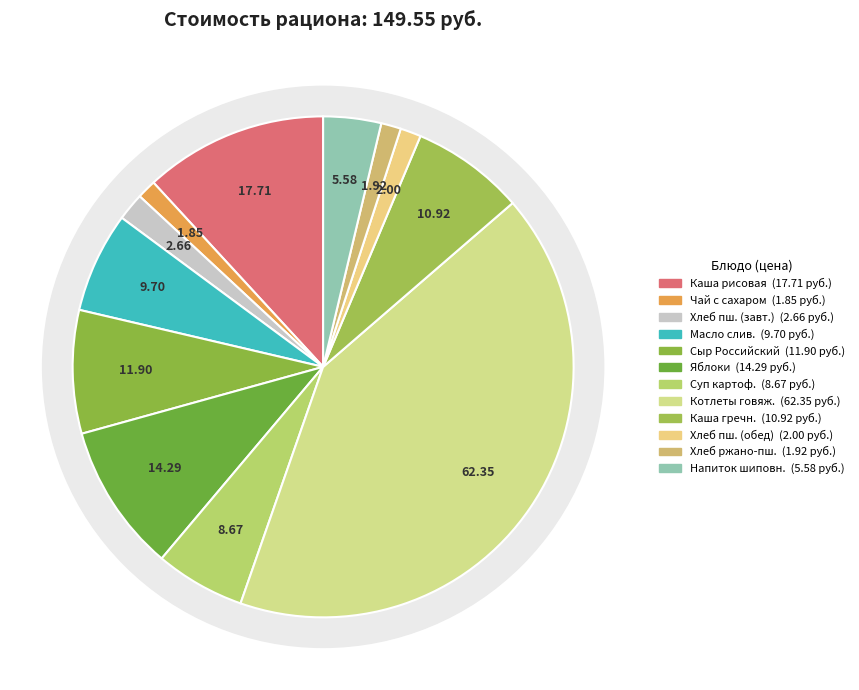

To the nearest percent, what portion does Чай с сахаром represent?

1%